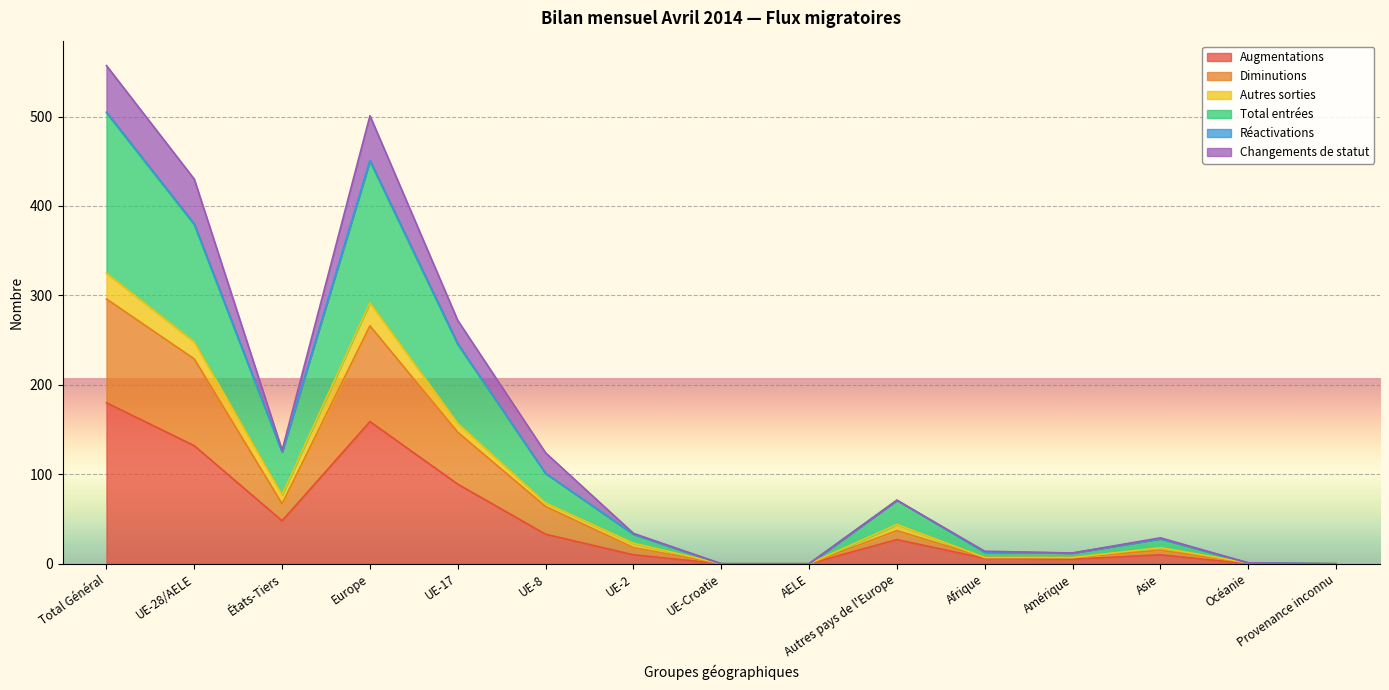

What is the highest value of the Augmentations series?

180